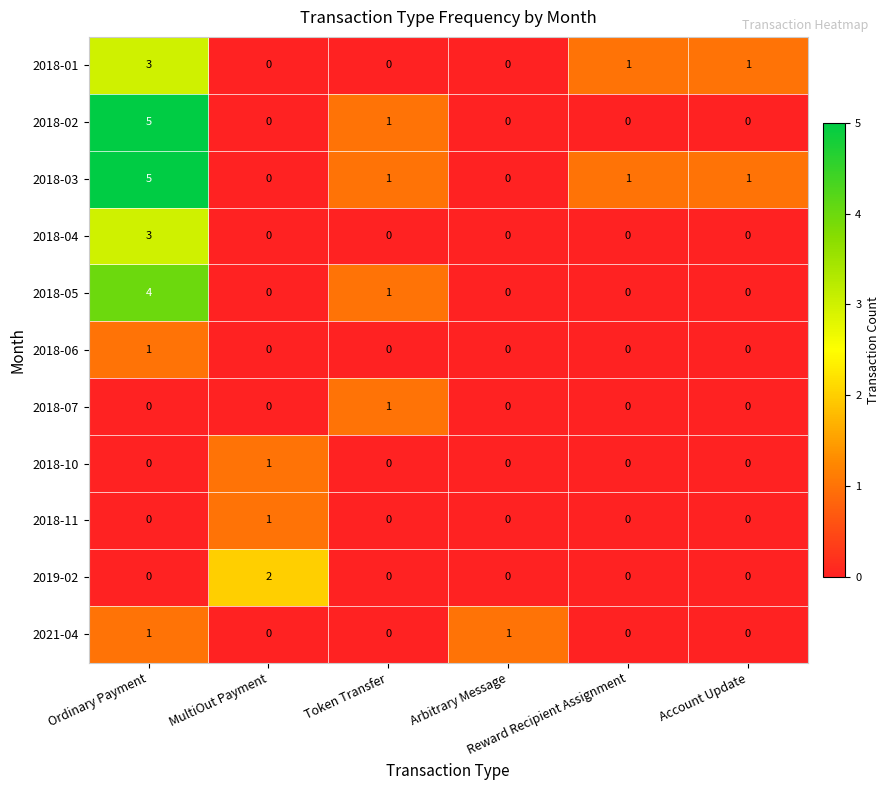

How many data points in 2018-06 are above 0?

1